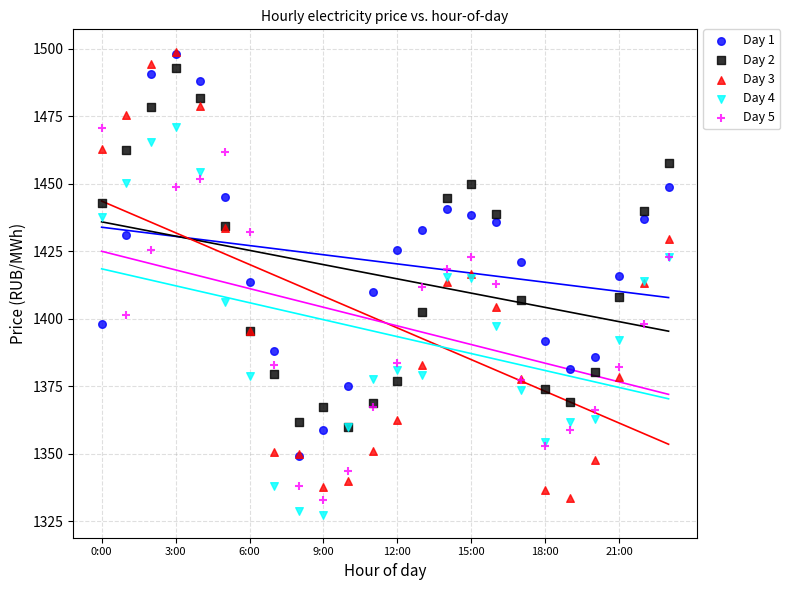

What are all the series names shown in the legend?

Day 1, Day 2, Day 3, Day 4, Day 5